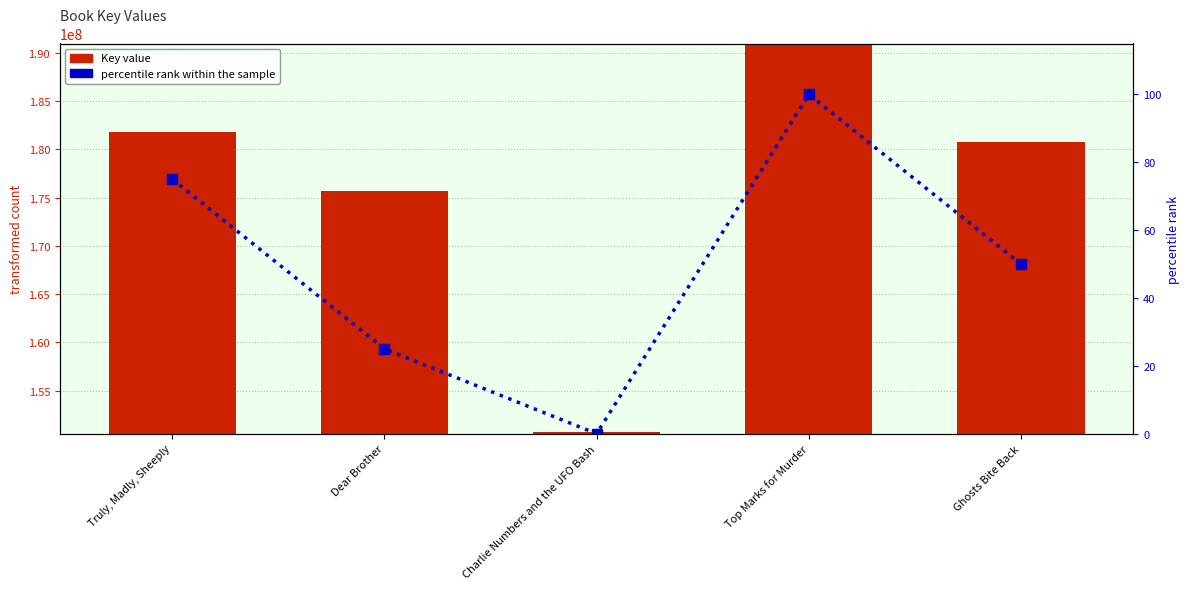

How many data points in percentile rank within the sample are less than 50?

2